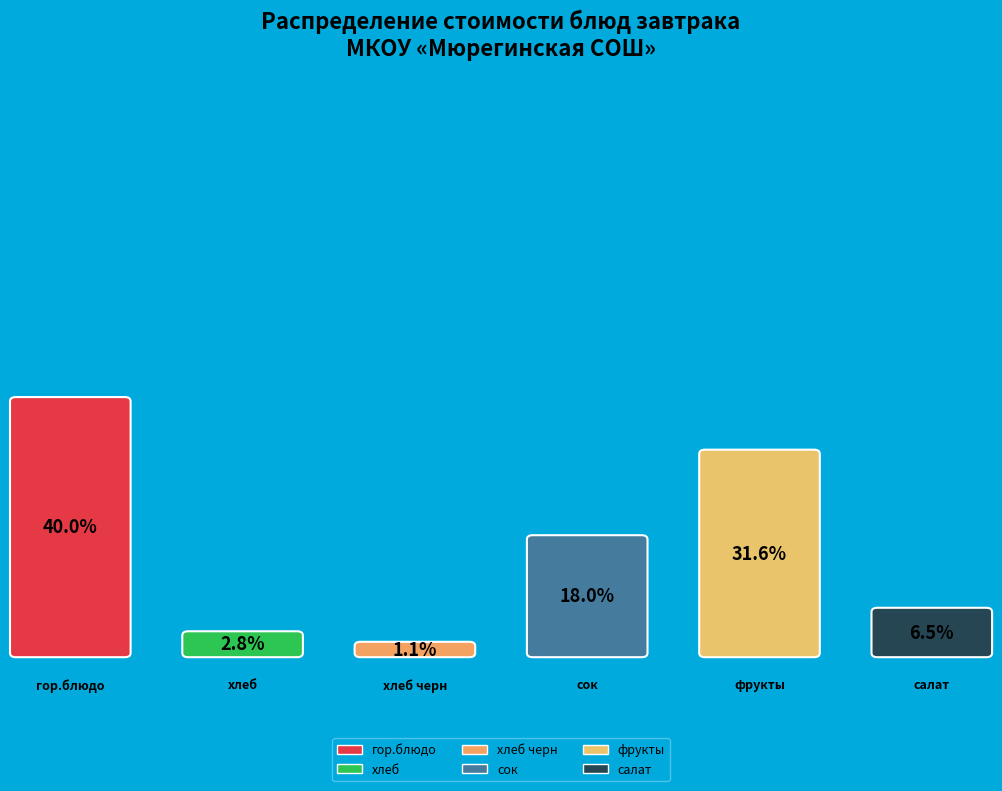

Is there any slice that represents more than half of the pie?

No